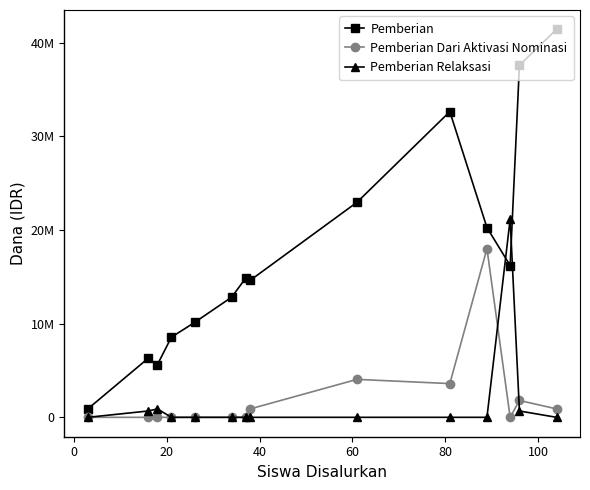

What are all the series names shown in the legend?

Pemberian, Pemberian Dari Aktivasi Nominasi, Pemberian Relaksasi